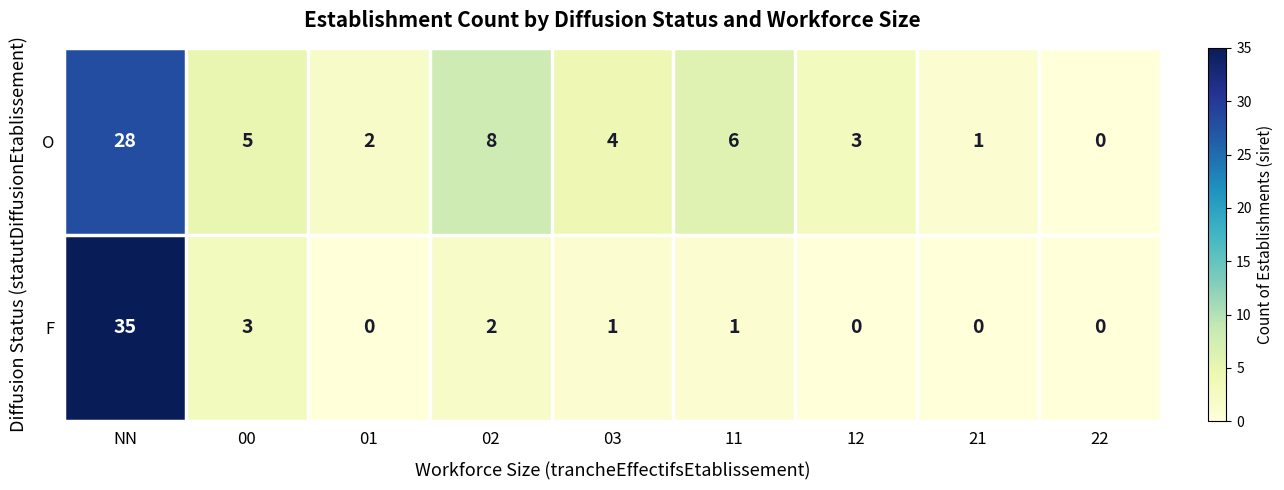

Rank the series by their maximum value, from lowest to highest.

O, F